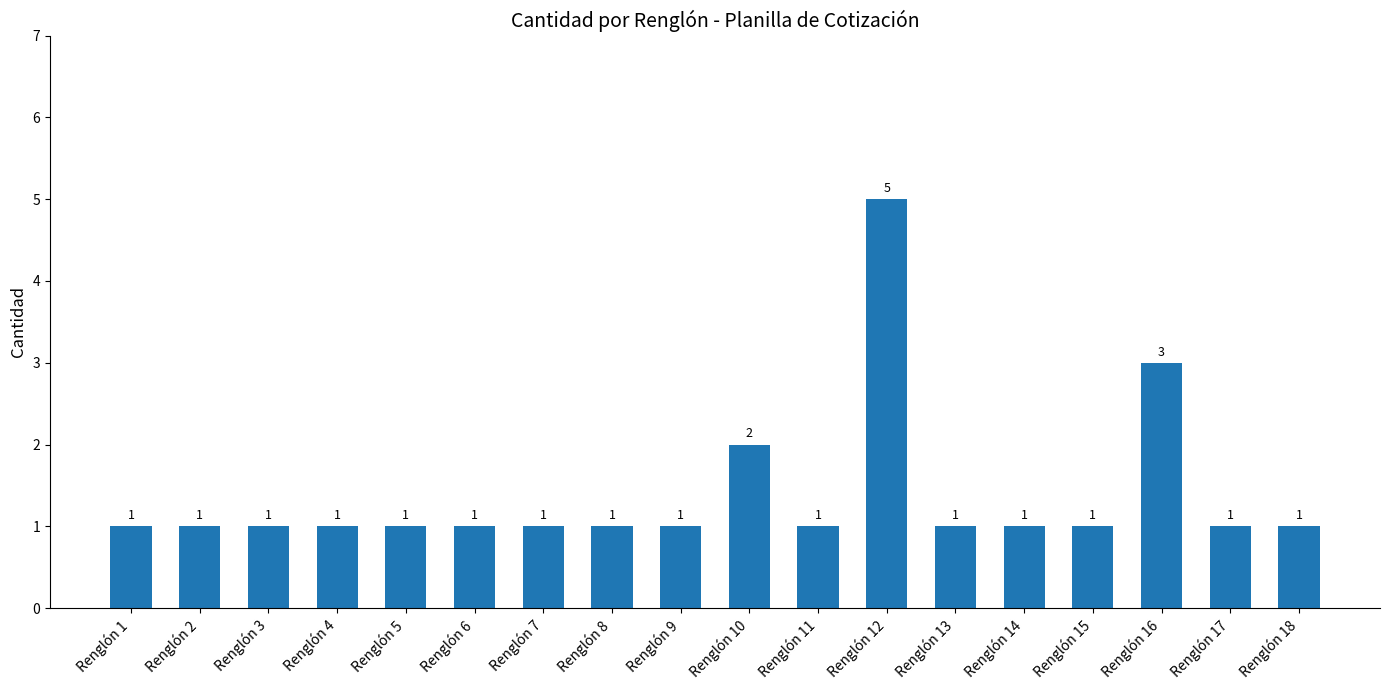

The value at Renglón 17 is 1. True or false?

True